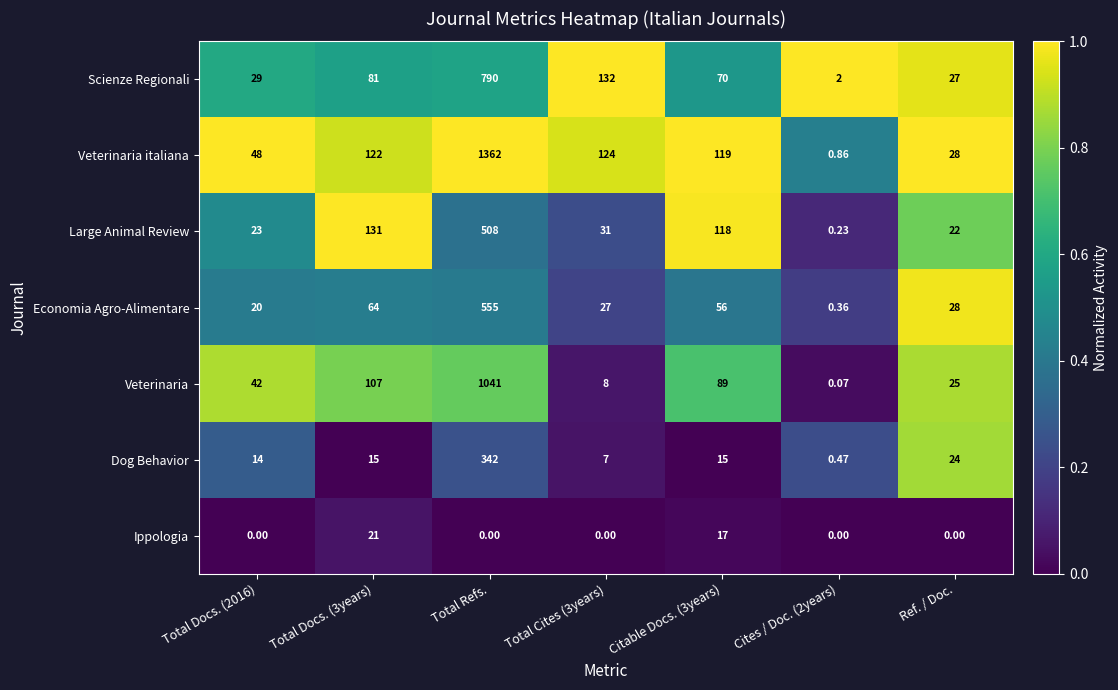

Rank the series at Cites / Doc. (2years) from highest to lowest value.

Scienze Regionali, Veterinaria italiana, Dog Behavior, Economia Agro-Alimentare, Large Animal Review, Veterinaria, Ippologia